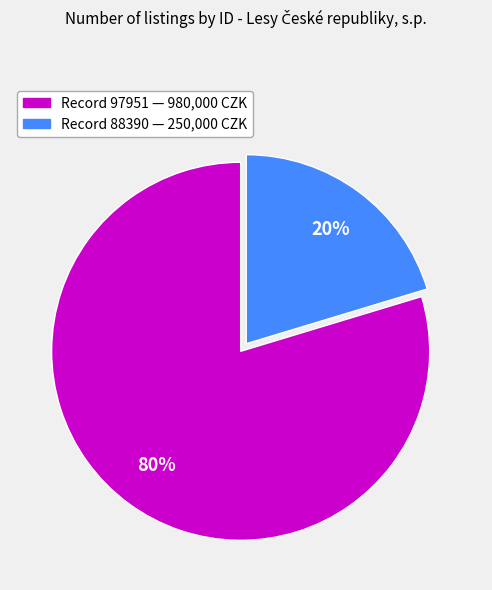

To the nearest percent, what is the average slice percentage?

50%